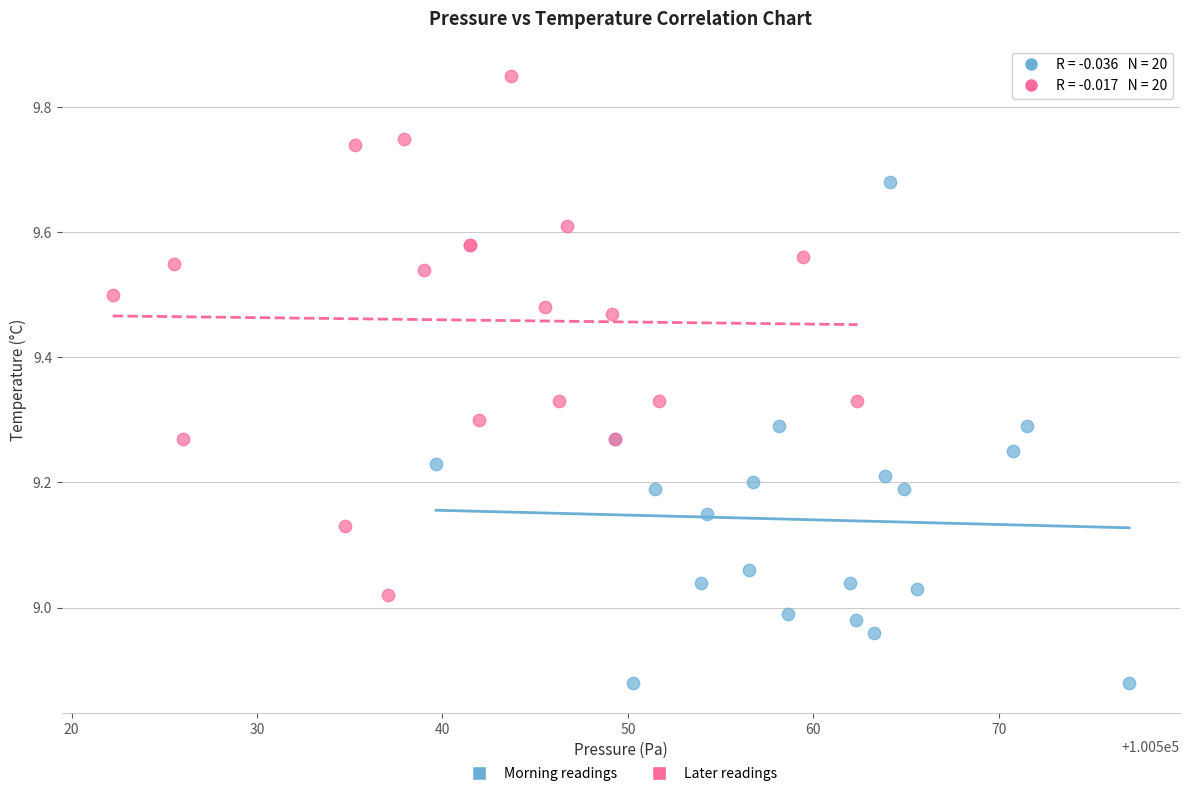

Which series reaches the minimum Y coordinate?

Morning readings